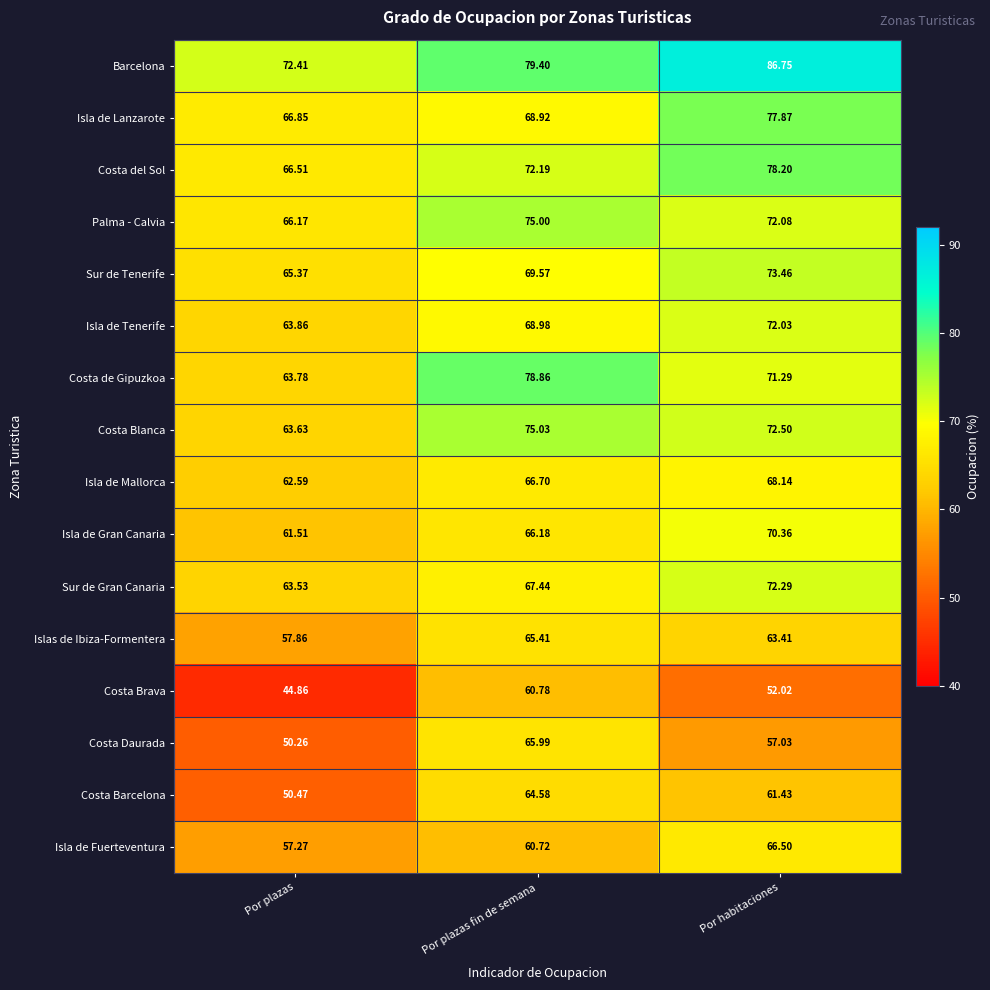

At Por plazas, list the series in order from smallest to largest.

Costa Brava, Costa Daurada, Costa Barcelona, Isla de Fuerteventura, Islas de Ibiza-Formentera, Isla de Gran Canaria, Isla de Mallorca, Sur de Gran Canaria, Costa Blanca, Costa de Gipuzkoa, Isla de Tenerife, Sur de Tenerife, Palma - Calvia, Costa del Sol, Isla de Lanzarote, Barcelona